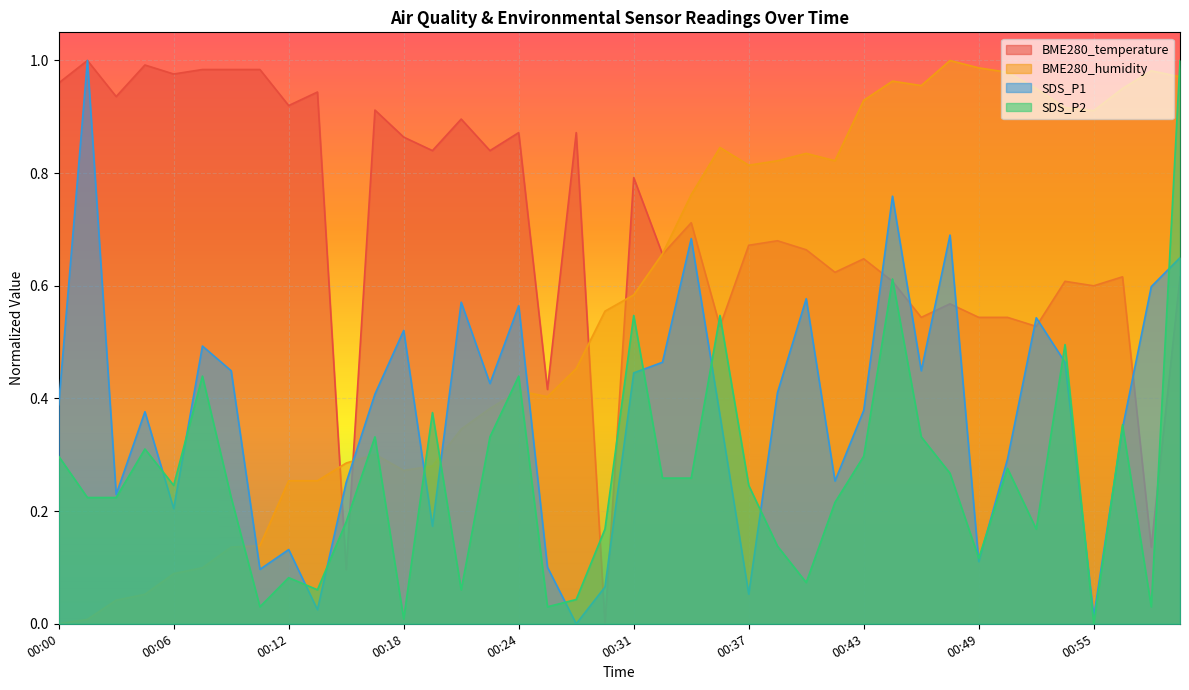

How many categories are shown in the chart?

40